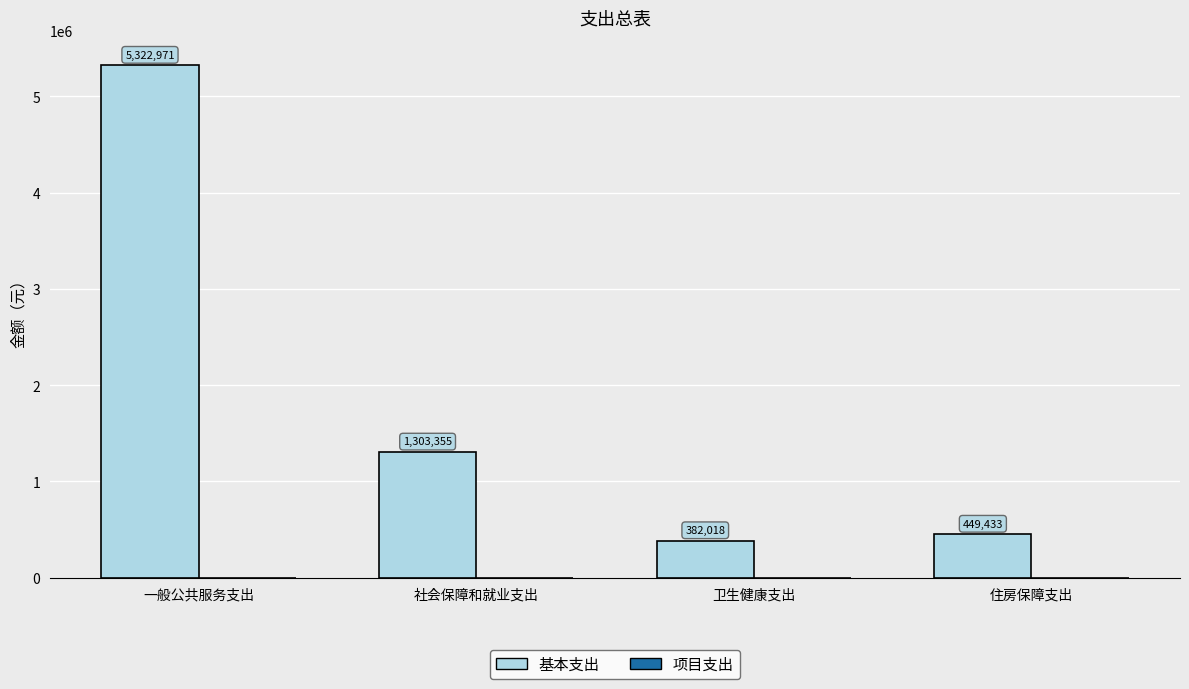

Is it true that the value at 卫生健康支出 is 183525.0?

False